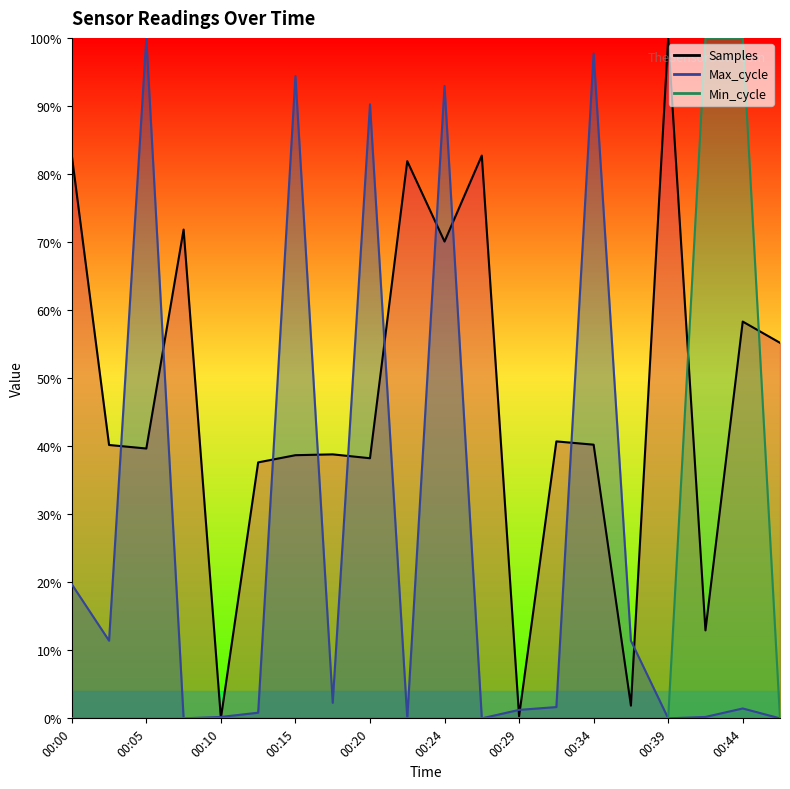

How many data points in Min_cycle are above 0?

2